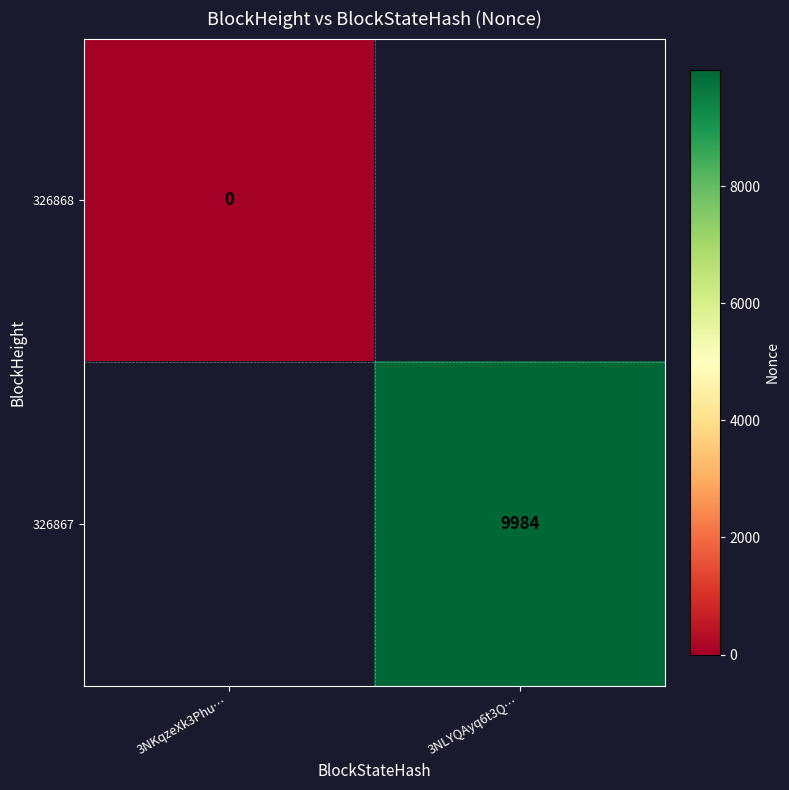

True or false: 326867 has a value of 9984 at 3NLYQAyq6t3Q….

True